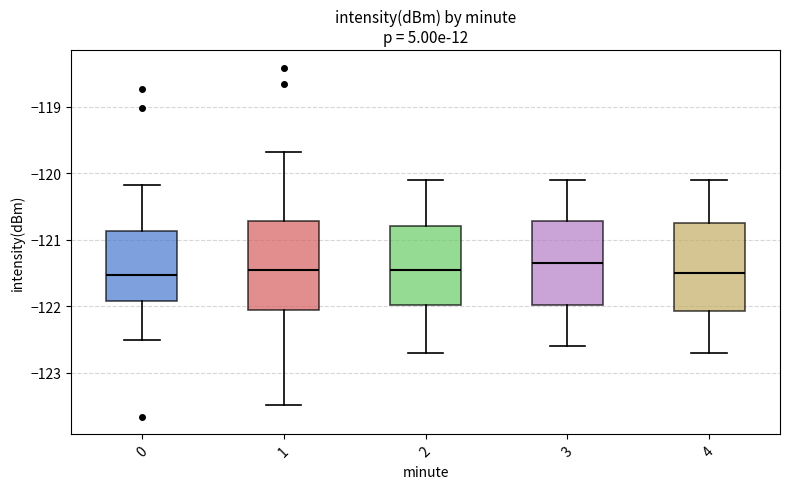

Reading left to right, read every box against the y-axis: the position of its median line, the range the box covers, and the ends of its whiskers. The values are not printed on the chart, so give them approximately, as read against the axis.

0: median -121.5, box -121.9 to -120.9, whiskers -122.5 to -120.2
1: median -121.4, box -122.1 to -120.7, whiskers -123.5 to -119.7
2: median -121.4, box -122.0 to -120.8, whiskers -122.7 to -120.1
3: median -121.3, box -122.0 to -120.7, whiskers -122.6 to -120.1
4: median -121.5, box -122.1 to -120.7, whiskers -122.7 to -120.1